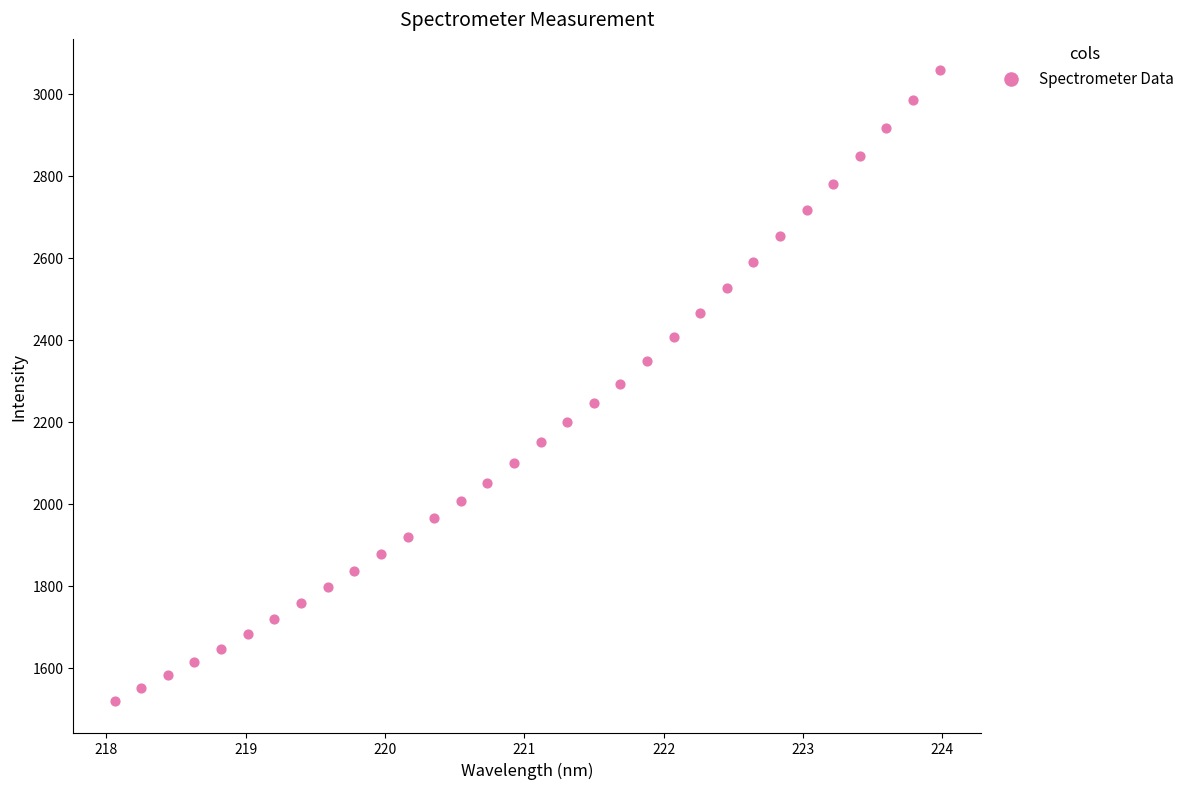

What is the range of Y values (max minus min)?

1537.1